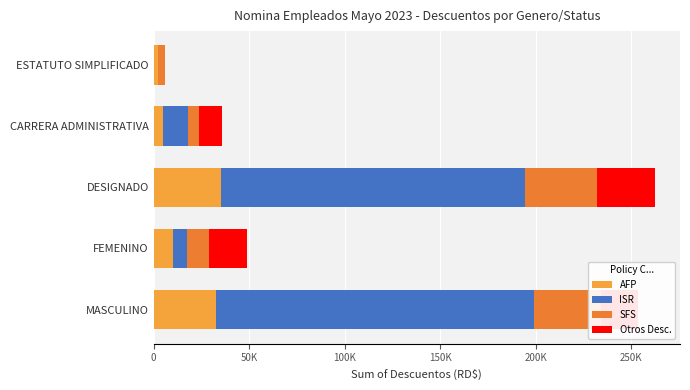

Reading left to right, transcribe all the data shown in this chart.

AFP: 32700.4	9932.0	35301.9	4952.2	2378.3
ISR: 166608.6	7400.9	159157.6	12769.4	0.0
SFS: 35238.8	11433.2	37552.4	5782.3	3265.3
Otros Desc.: 19307.6	19958.3	30532.8	12455.4	275.0